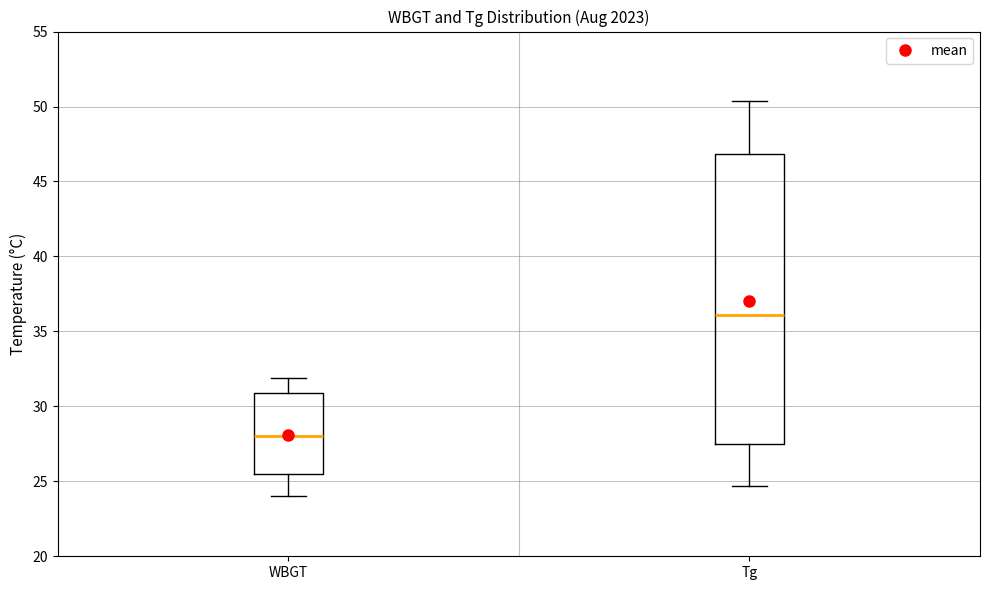

Where is the lower edge of the box for WBGT on the y-axis? The values are not printed on the chart, so give them approximately, as read against the axis.

25.5